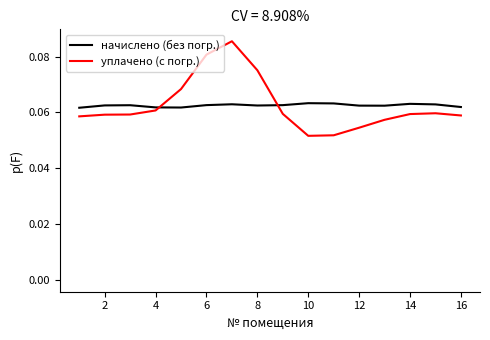

How many intersections are there between начислено (без погр.) and уплачено (с погр.)?

2